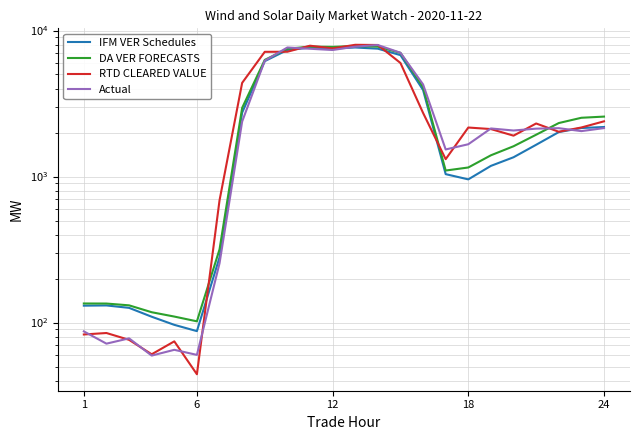

How many data points does each series have?

24